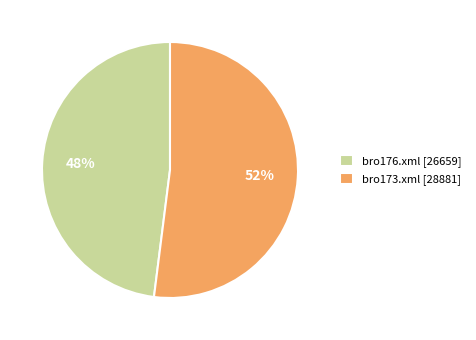

What is the smallest slice in the pie chart?

bro176.xml